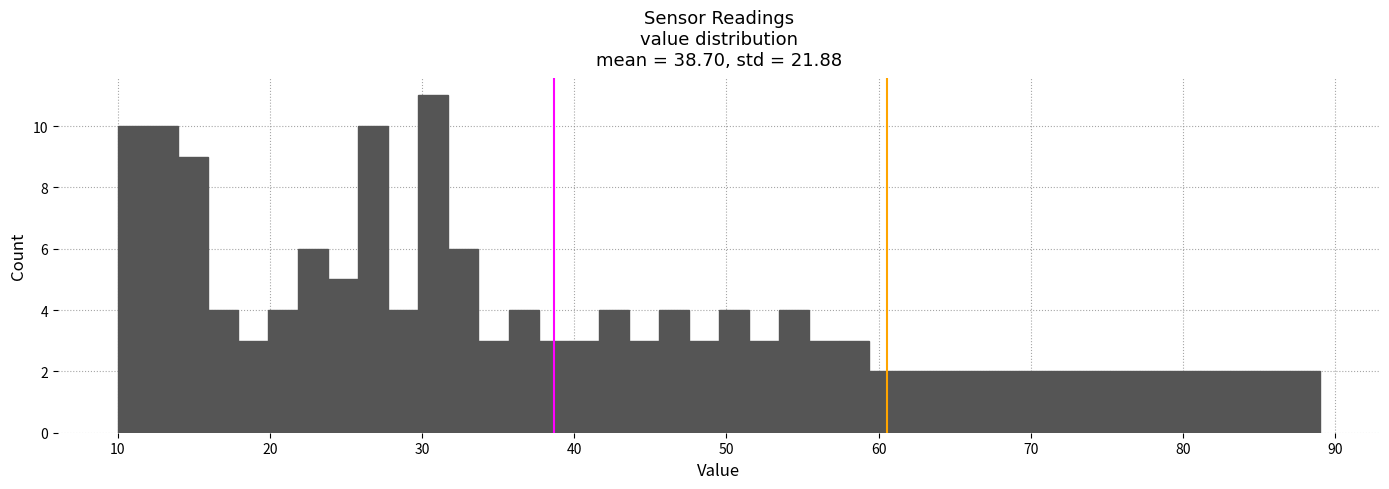

Read against the x-axis, roughly where is the centre of the tallest bar?

31